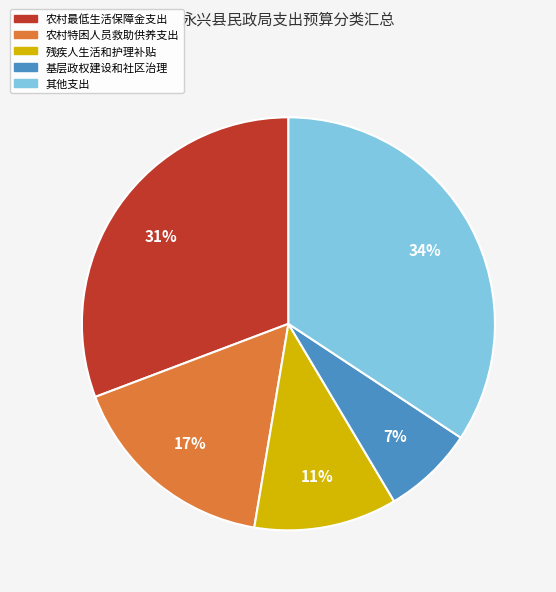

Is there any slice that represents more than half of the pie?

No